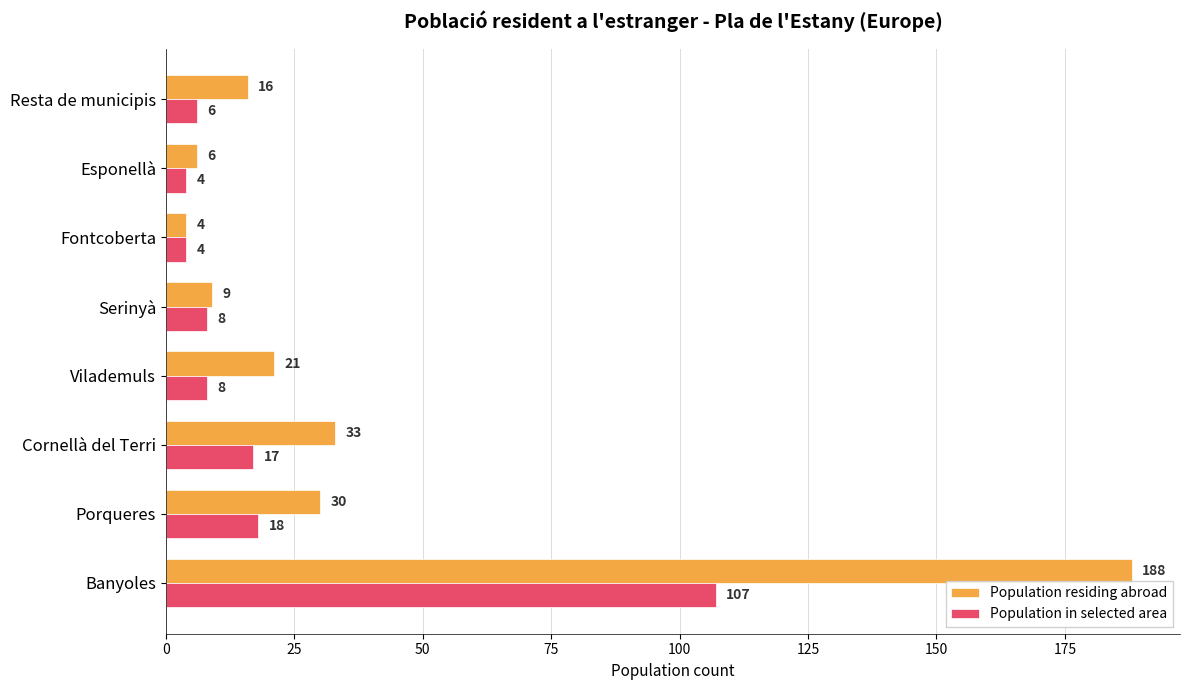

What is the spread (max minus min) of values at Resta de municipis?

10